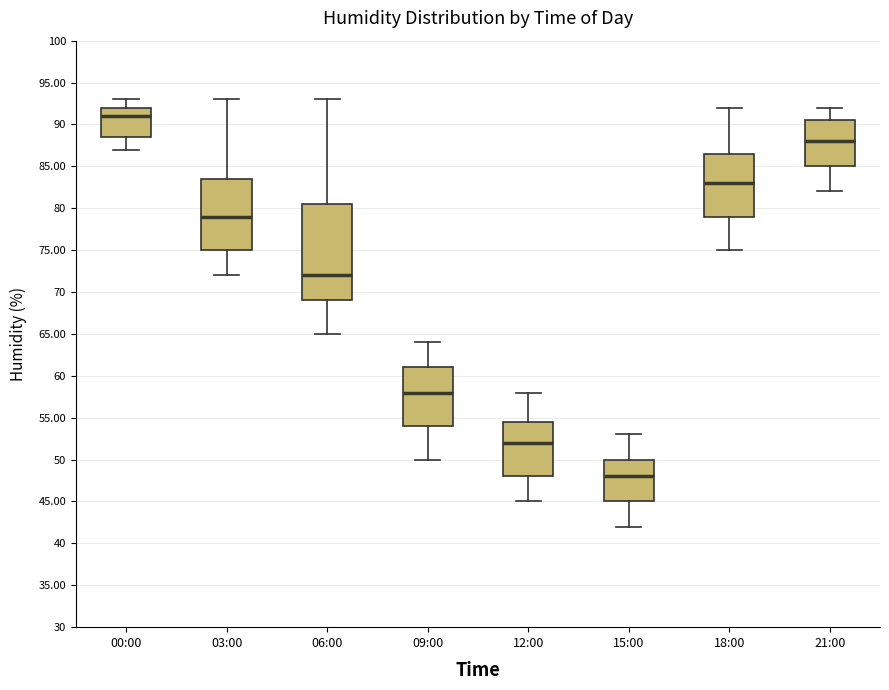

Which box's median line is the lowest?

15:00